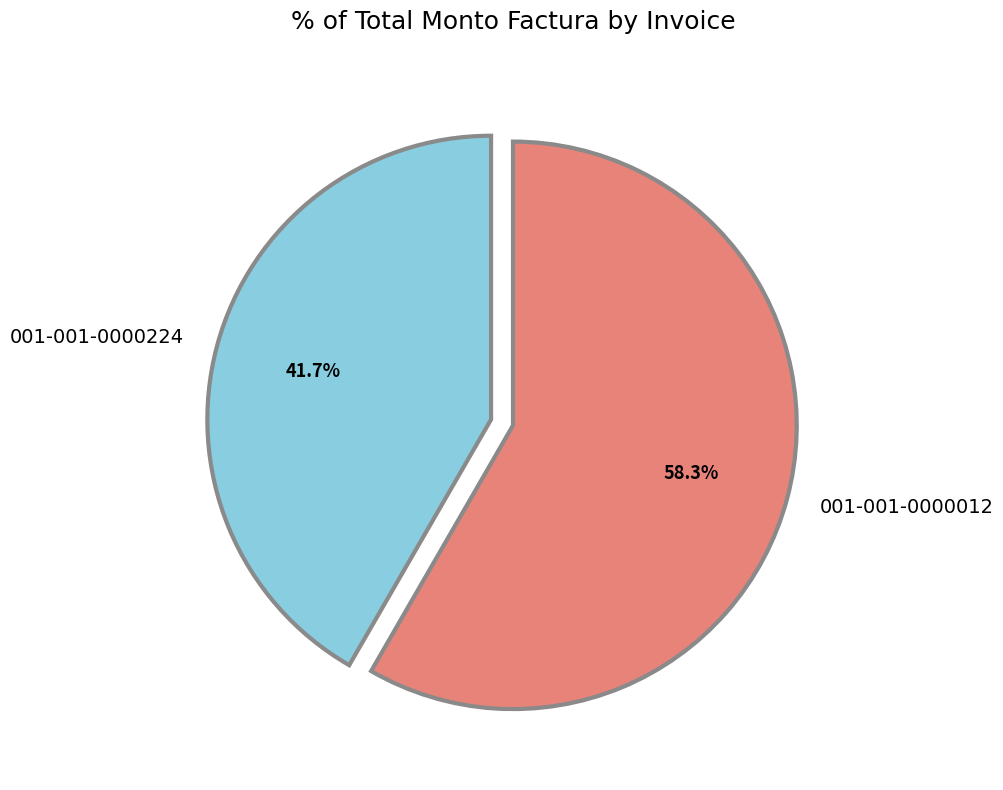

What percentage is NOT represented by 001-001-0000224?

58.3%